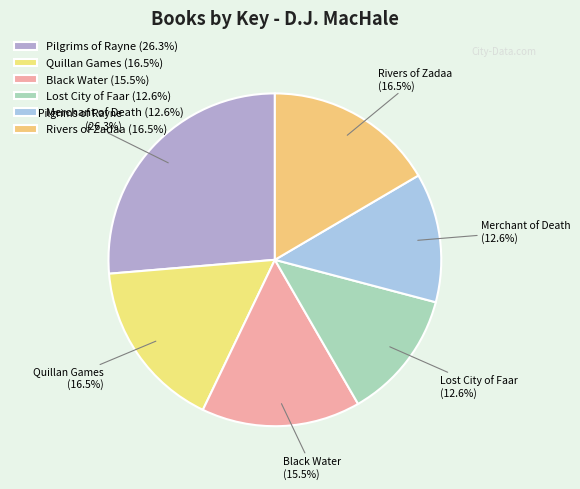

To the nearest percent, what percentage of the pie is Lost City of Faar?

13%